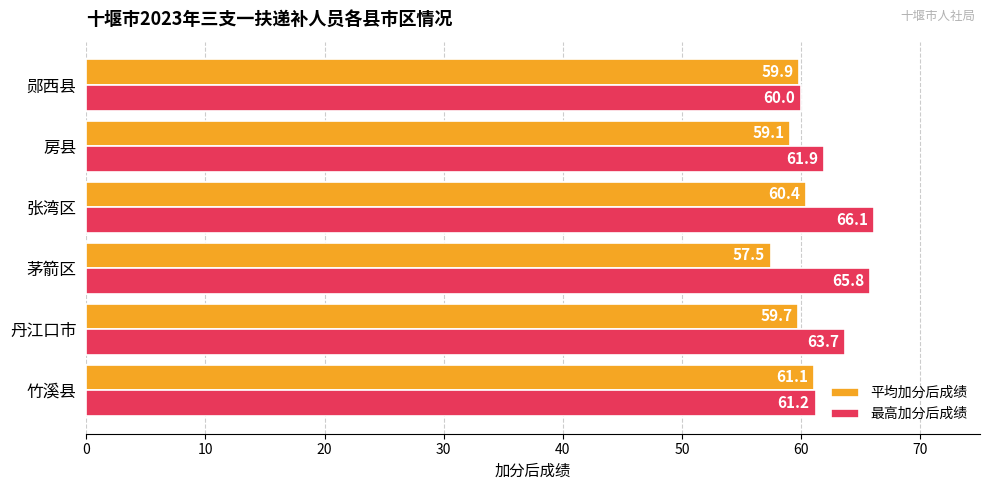

What is the average value of the 最高加分后成绩 series?

63.1